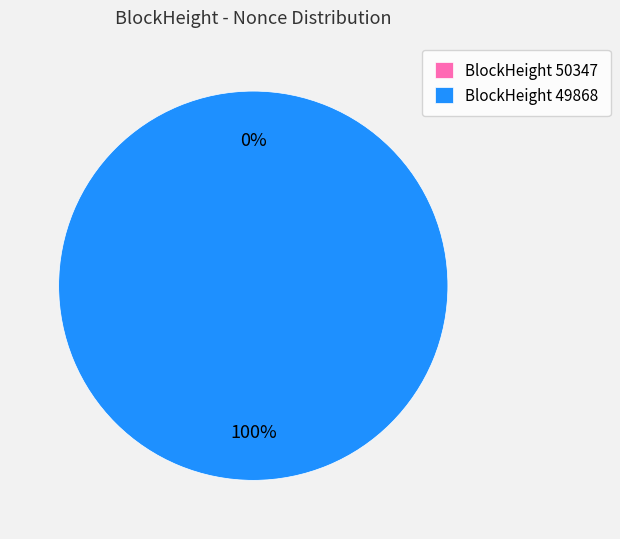

The 50347 slice represents 1% of the pie. True or false?

False